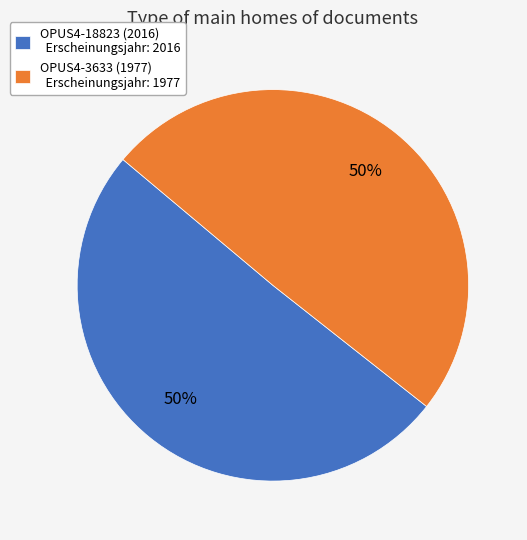

Is it true that OPUS4-3633 (1977) is 50% of the pie?

True